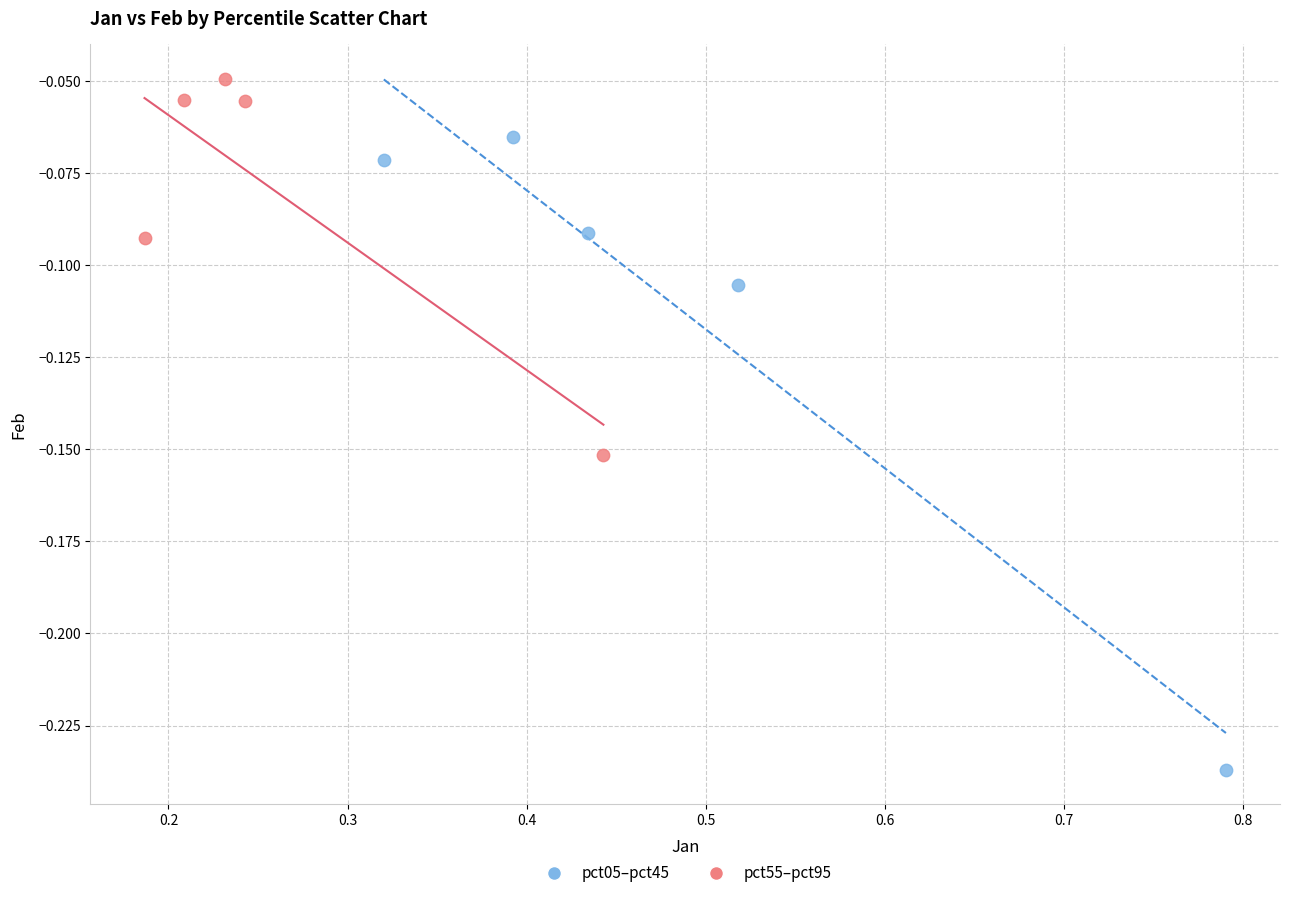

Which series contains the highest Y value?

pct55–pct95